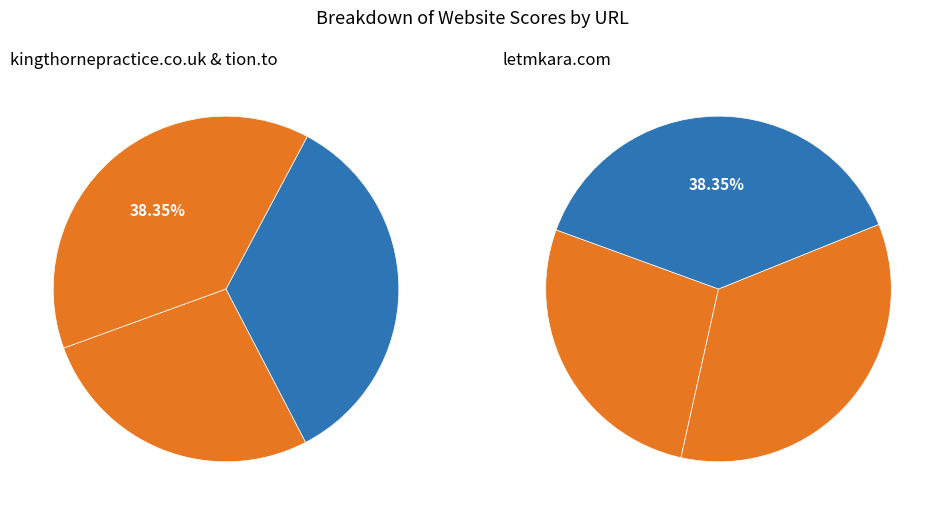

Count the number of slices in the pie.

3